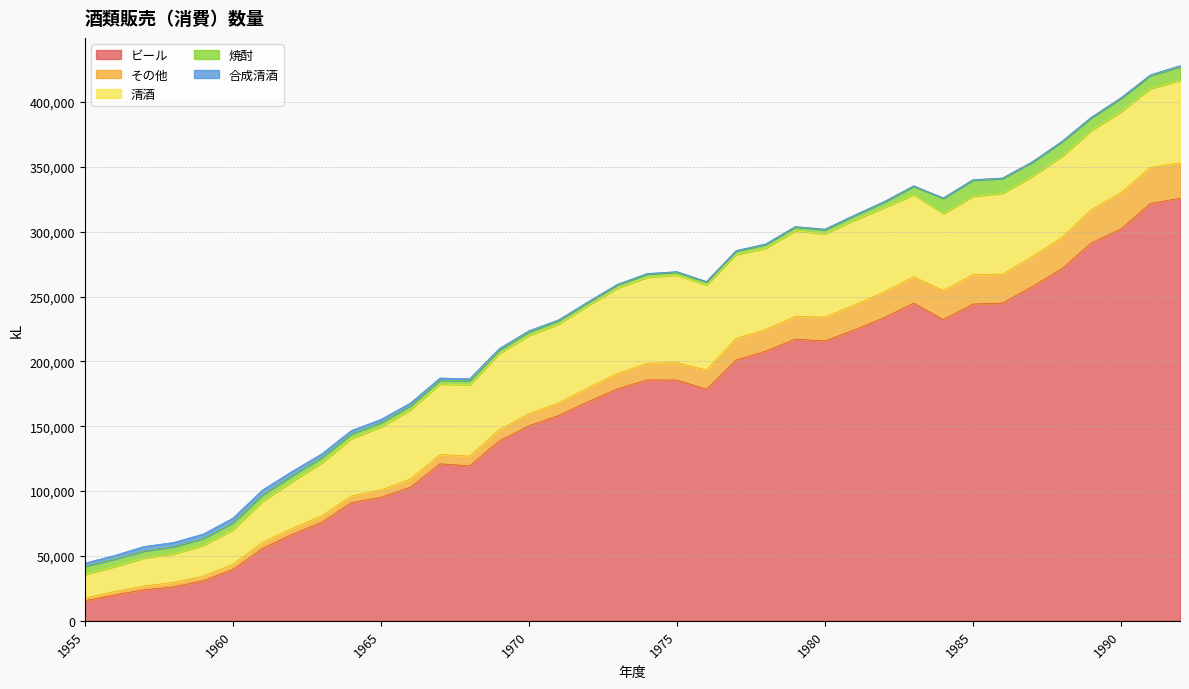

Reading right to left, list all the values displayed in this chart.

ビール: 325785	321746	302007	291296	271296	257510	245000	244184	232262	244904	233705	224319	215704	217162	207882	201003	178555	185627	185728	178844	168948	158212	150340	138735	119464	121047	103019	95199	91113	75957	66649	55792	39582	30916	26204	23930	19982	15422
その他: 27240	27727	28032	25709	24016	23274	22190	22707	22334	20323	19783	19168	18448	17471	16684	16645	14770	13449	12785	11877	10657	9593	9266	8575	7484	7154	6334	5629	5129	4940	4610	4682	3954	3518	3426	2945	2517	2143
清酒: 63568	60821	62368	61027	62545	61856	62344	60286	59264	63286	64976	65404	64194	65983	62773	64617	65591	67452	66292	65891	63418	60939	60376	58846	55086	54319	53373	48631	44175	40906	36090	31662	26650	23726	22066	21511	19220	18313
焼酎: 10564	9997	10188	9646	11120	10707	11381	12419	11739	6426	4265	3488	3187	2973	2809	2796	2275	2266	2519	2414	2342	2548	2718	2542	3046	2996	3097	3315	3634	4021	4590	4904	5320	5319	5342	5407	5764	6132
合成清酒: 803	625	589	528	497	469	457	458	427	426	420	392	385	357	367	355	361	382	420	489	589	705	892	1181	1479	1677	2100	2432	2594	2831	3234	3758	3640	3391	3381	3535	2882	2468